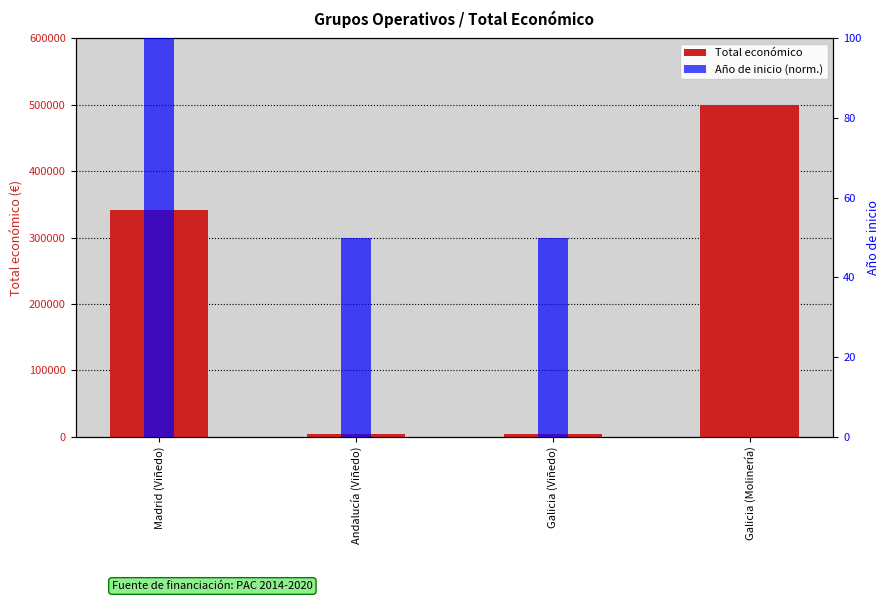

What position from the right is Galicia (Molinería)?

1